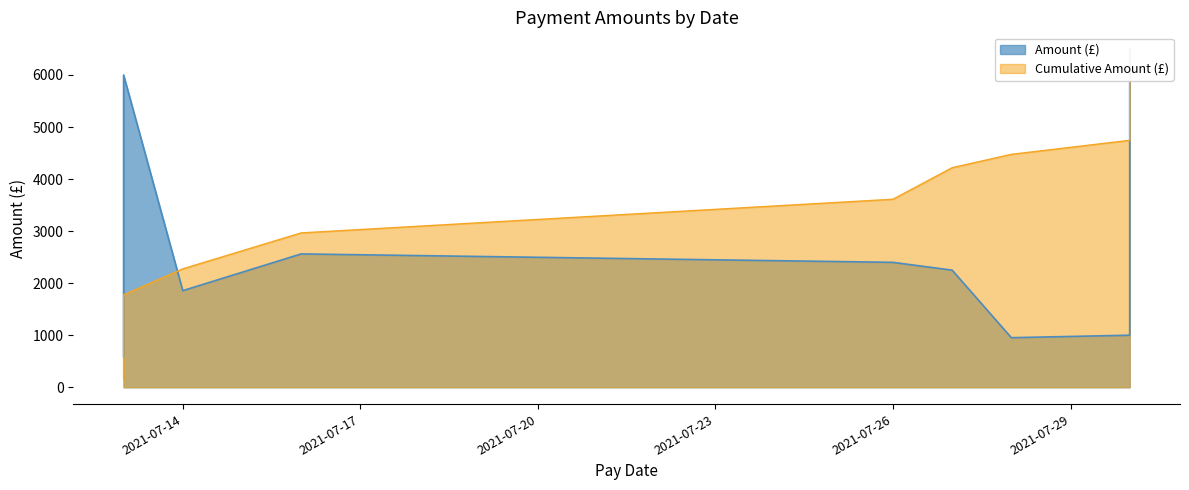

What is the minimum value shown in the chart?

588.0